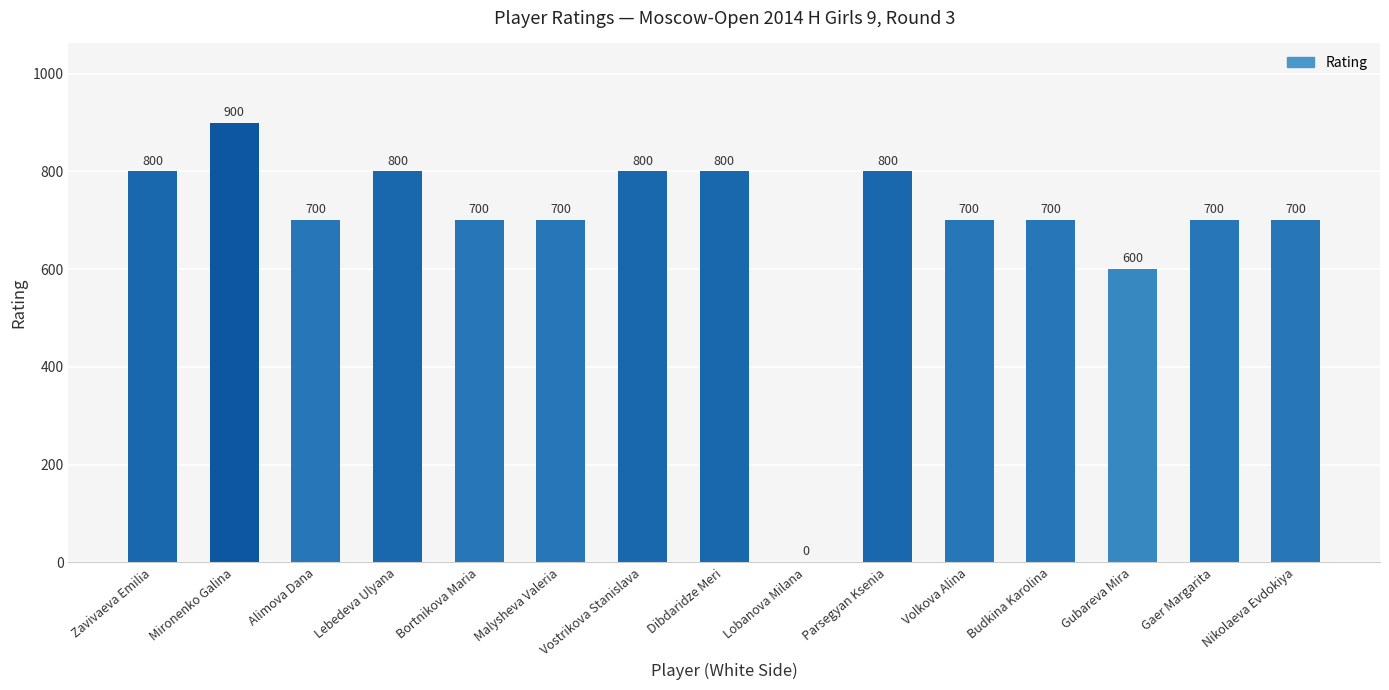

Reading right to left, list all the values displayed in this chart.

700	700	600	700	700	800	0	800	800	700	700	800	700	900	800